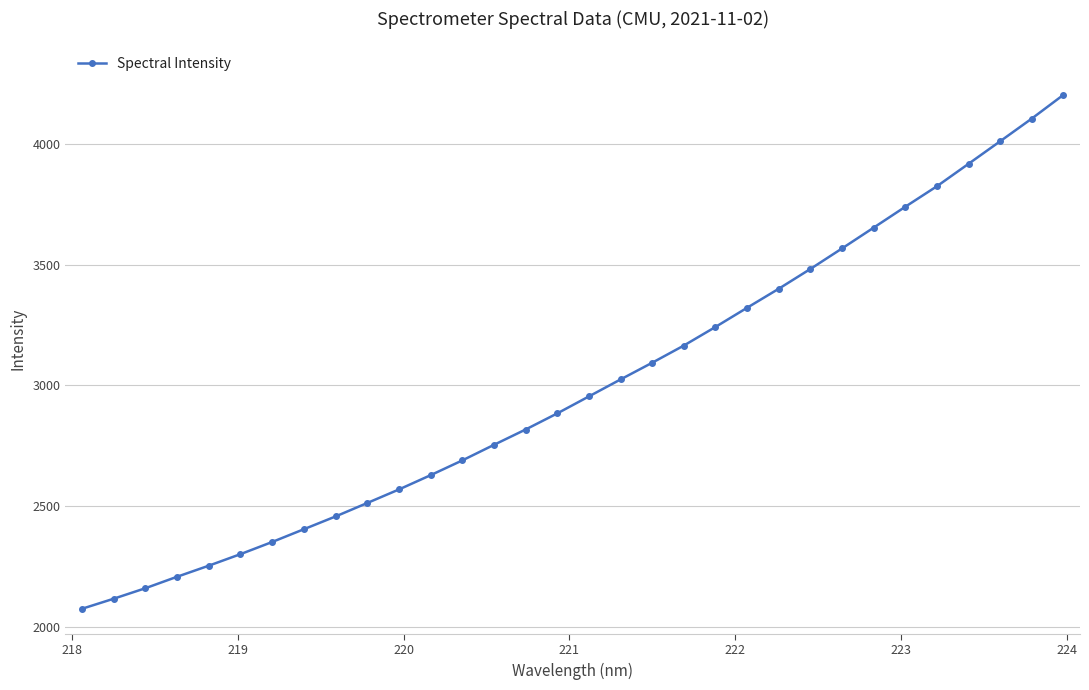

Reading left to right, extract all data points from this chart.

2074.0	2115.6	2159.1	2206.6	2252.4	2300.2	2350.6	2403.5	2456.3	2512.0	2568.1	2627.3	2688.4	2752.9	2816.5	2883.2	2953.6	3023.9	3093.1	3164.3	3241.4	3320.9	3399.7	3481.6	3566.7	3652.8	3739.4	3824.4	3917.3	4010.7	4104.7	4202.9